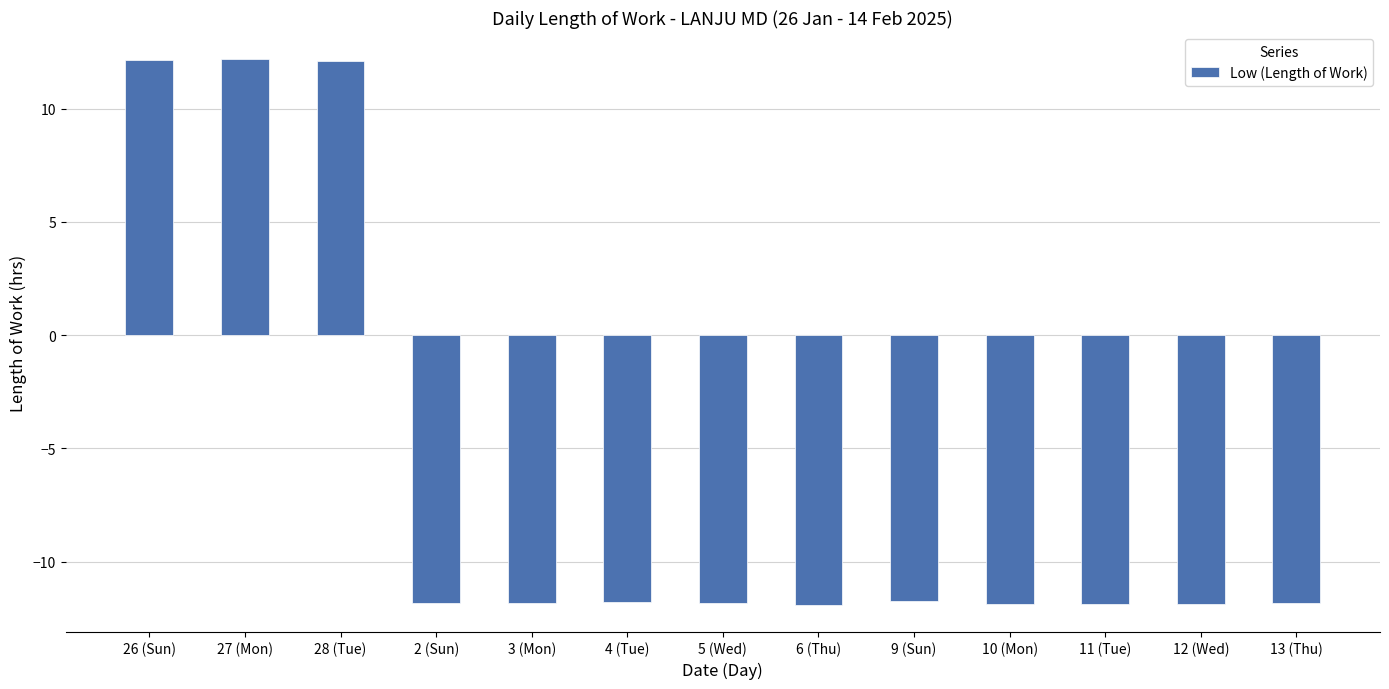

What is the difference between the maximum and minimum values?

24.1